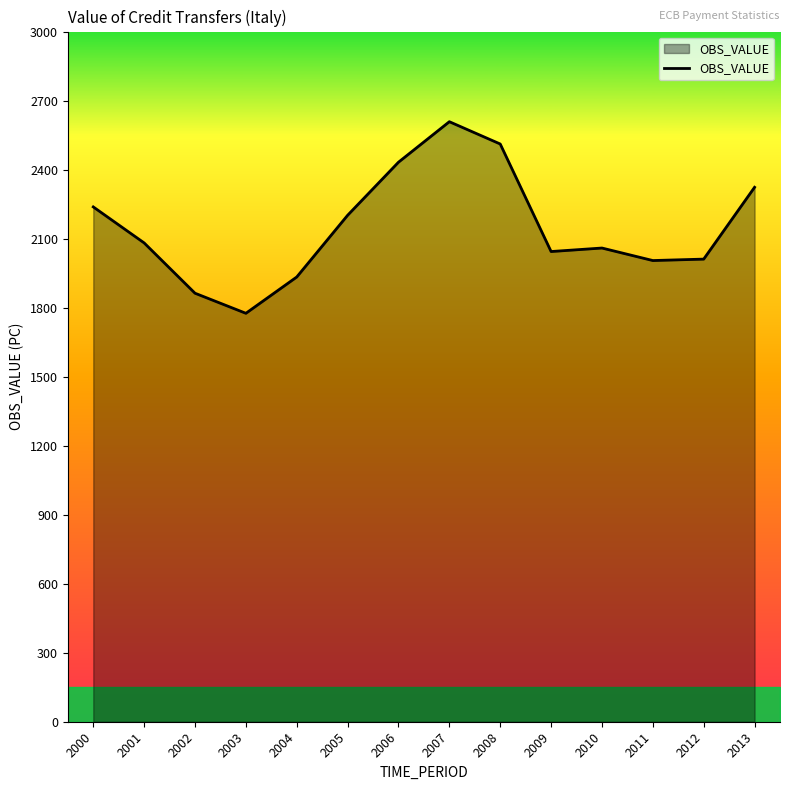

Is it true that the value at 2011 is 2004.6?

True